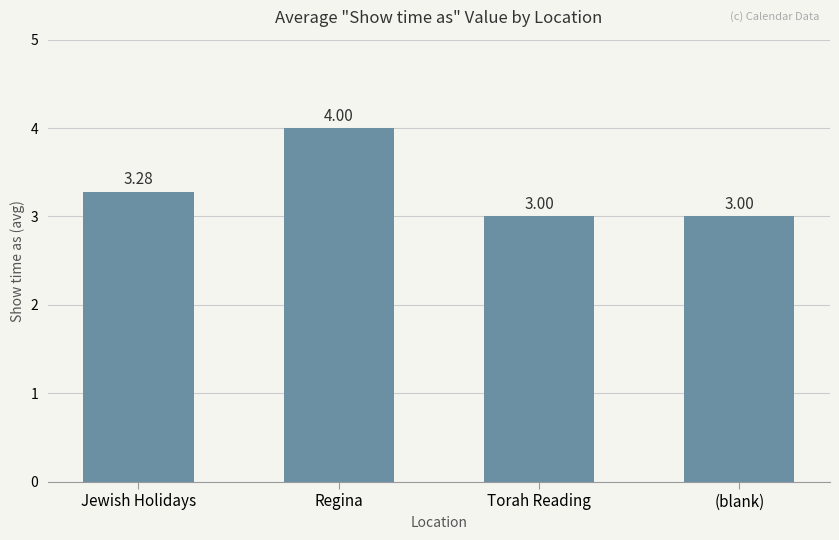

Which category has the highest value across all series?

Regina